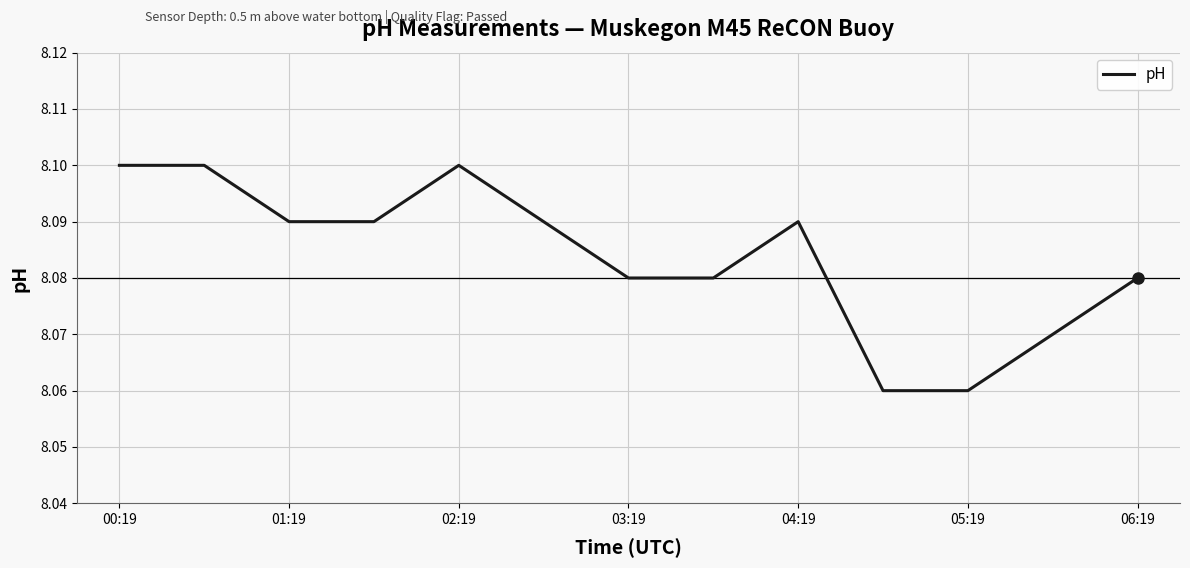

Does the chart display data point markers on the line(s)?

No